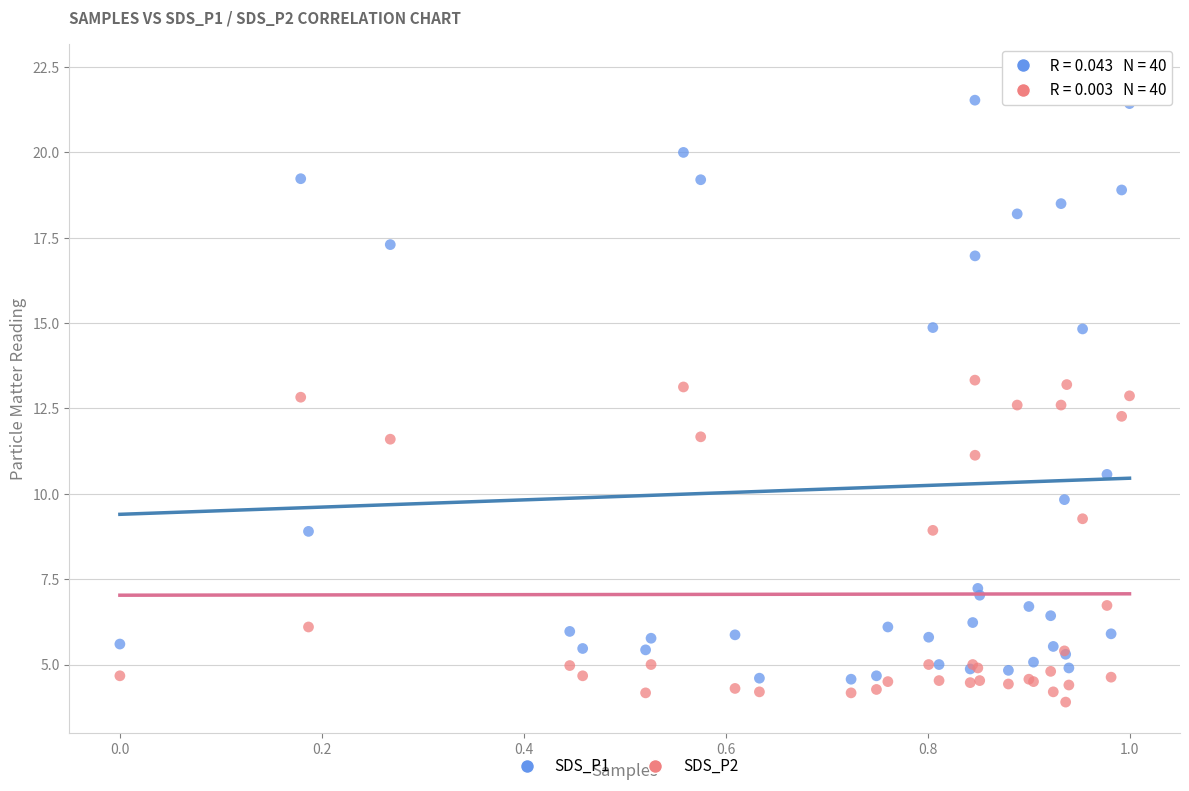

Which series reaches the minimum Y coordinate?

SDS_P2